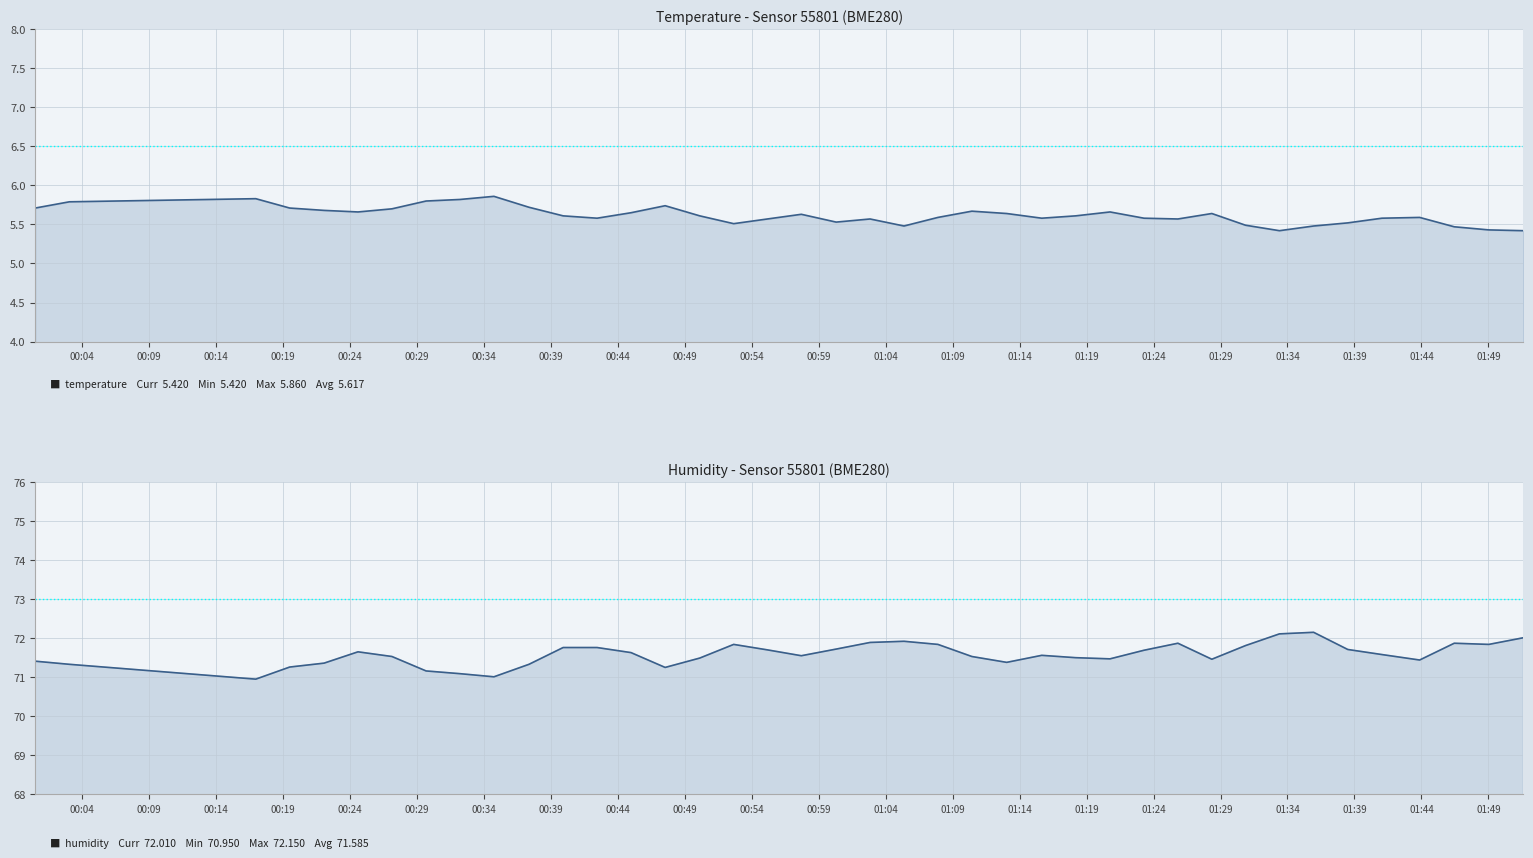

What is the label of the 15th point from the left?

01:14